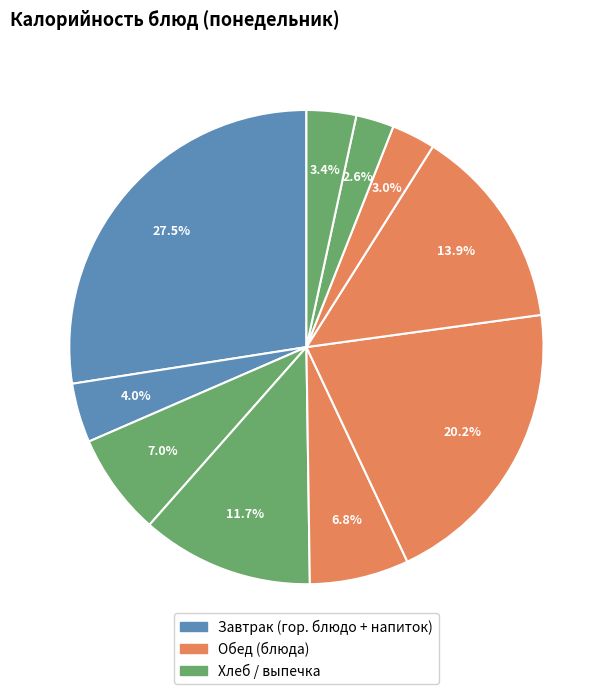

How many segments does this pie chart have?

10